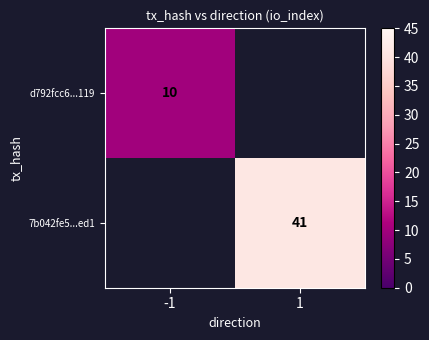

The 7b042fe5...ed1 series shows 41 at 1. True or false?

True